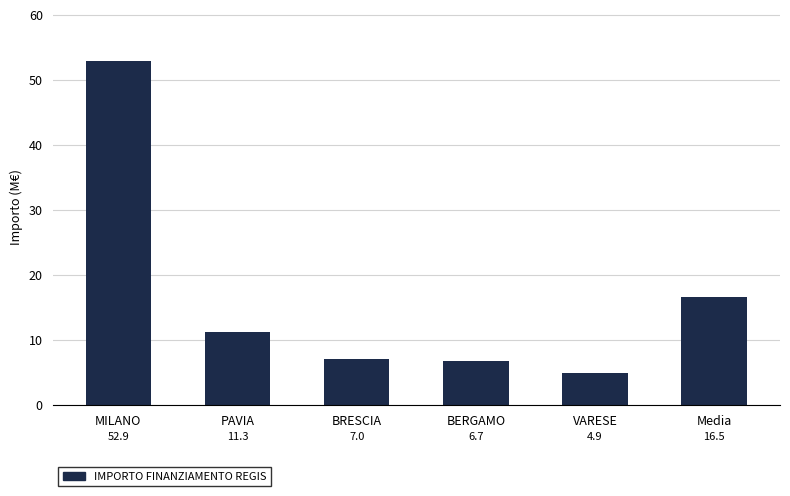

How many data points are less than 11?

3